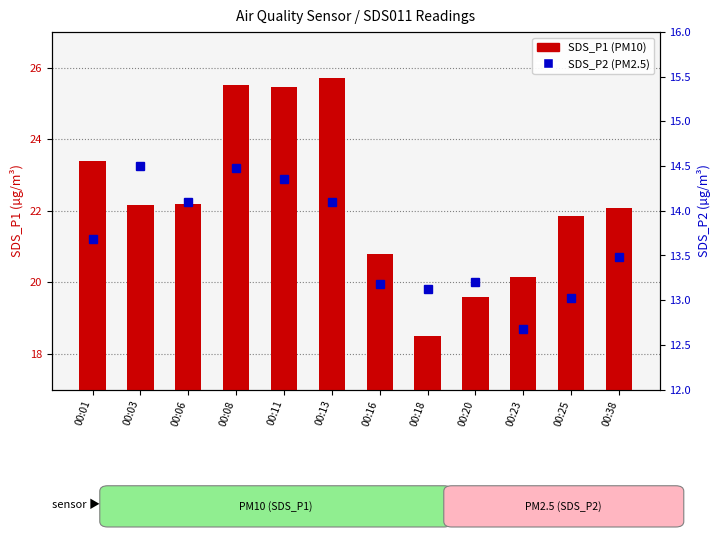

Reading left to right, extract all data points from this chart.

SDS_P1 (PM10): 00:01=23.4	00:03=22.2	00:06=22.2	00:08=25.5	00:11=25.4	00:13=25.7	00:16=20.8	00:18=18.5	00:20=19.6	00:23=20.1	00:25=21.9	00:38=22.1
SDS_P2 (PM2.5): 00:01=13.7	00:03=14.5	00:06=14.1	00:08=14.5	00:11=14.3	00:13=14.1	00:16=13.2	00:18=13.1	00:20=13.2	00:23=12.7	00:25=13.0	00:38=13.5